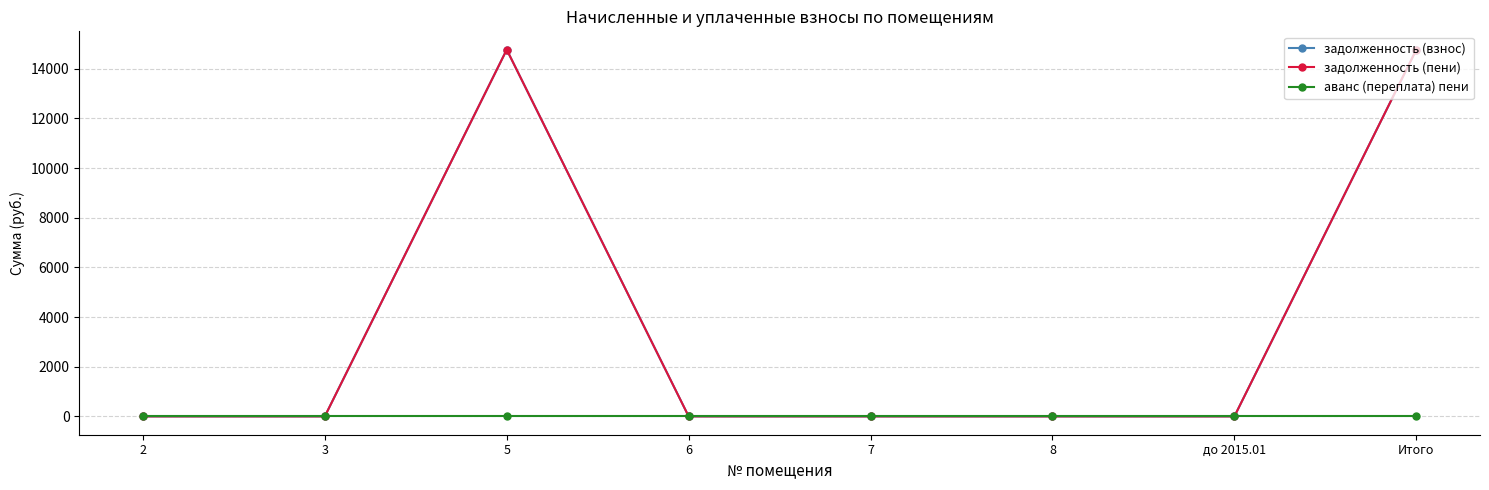

What are all the series names shown in the legend?

задолженность (взнос), задолженность (пени), аванс (переплата) пени